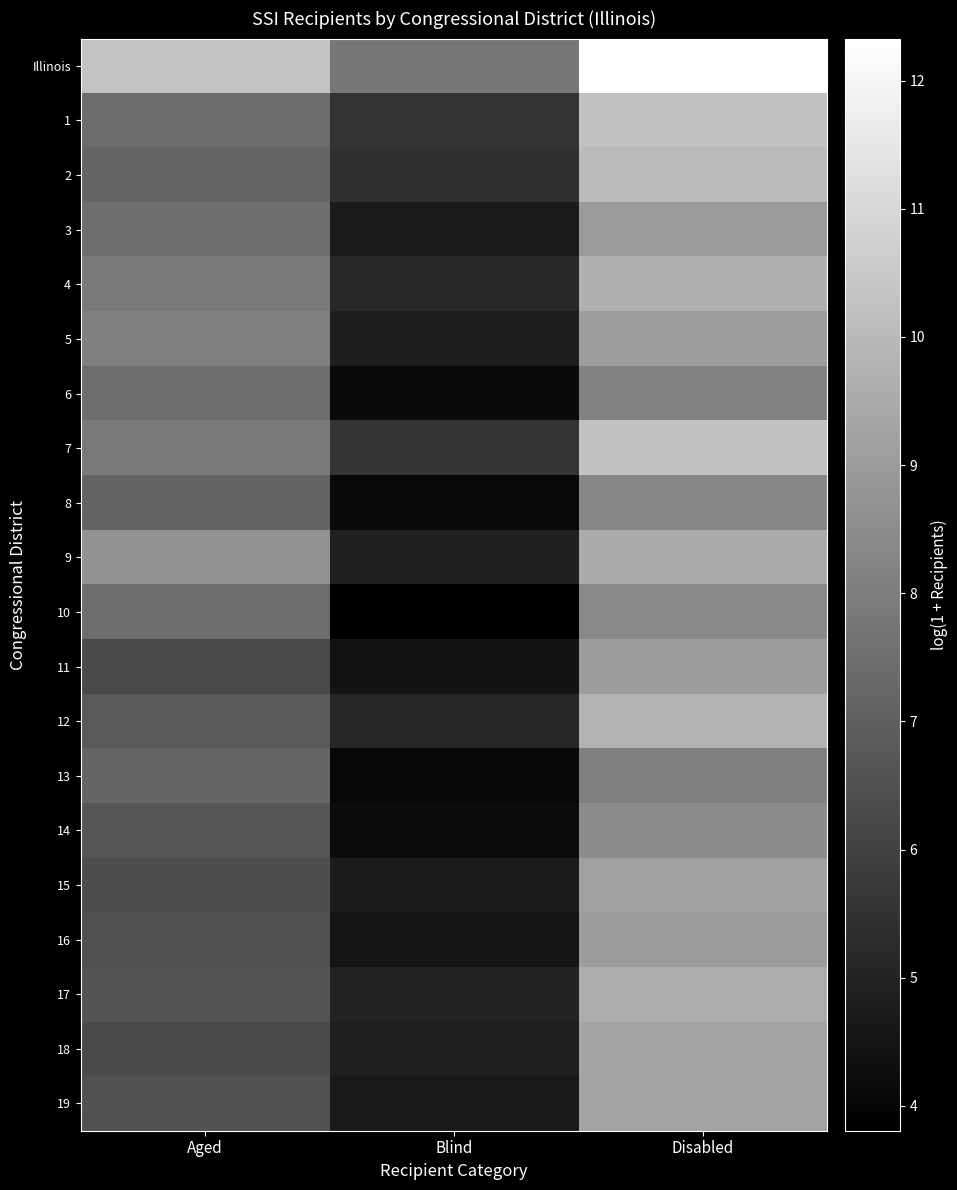

Reading left to right, what are all the values shown in this chart?

Illinois: Aged=10.3	Blind=7.8	Disabled=12.3
1: Aged=7.4	Blind=5.5	Disabled=10.3
2: Aged=7.2	Blind=5.4	Disabled=10.0
3: Aged=7.5	Blind=4.7	Disabled=8.9
4: Aged=7.9	Blind=5.1	Disabled=9.7
5: Aged=8.1	Blind=4.8	Disabled=9.1
6: Aged=7.4	Blind=4.1	Disabled=8.1
7: Aged=7.9	Blind=5.6	Disabled=10.3
8: Aged=7.1	Blind=4.1	Disabled=8.3
9: Aged=8.7	Blind=4.9	Disabled=9.5
10: Aged=7.4	Blind=3.8	Disabled=8.4
11: Aged=6.3	Blind=4.5	Disabled=9.0
12: Aged=6.8	Blind=5.1	Disabled=9.8
13: Aged=7.2	Blind=4.0	Disabled=8.1
14: Aged=6.7	Blind=4.2	Disabled=8.5
15: Aged=6.4	Blind=4.7	Disabled=9.2
16: Aged=6.5	Blind=4.5	Disabled=9.0
17: Aged=6.6	Blind=5.0	Disabled=9.5
18: Aged=6.3	Blind=4.9	Disabled=9.2
19: Aged=6.6	Blind=4.7	Disabled=9.3